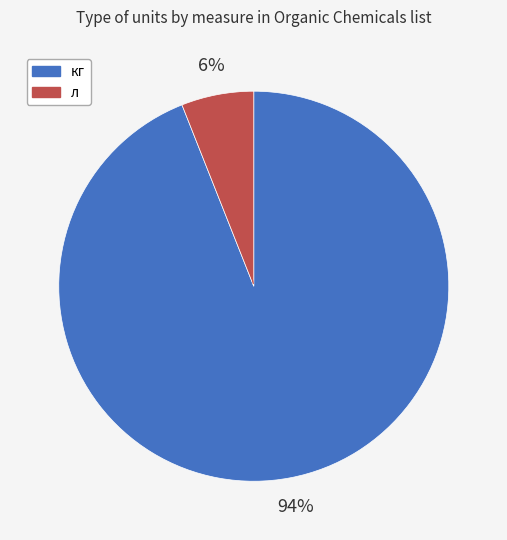

Rank the categories by value from highest to lowest.

кг, л